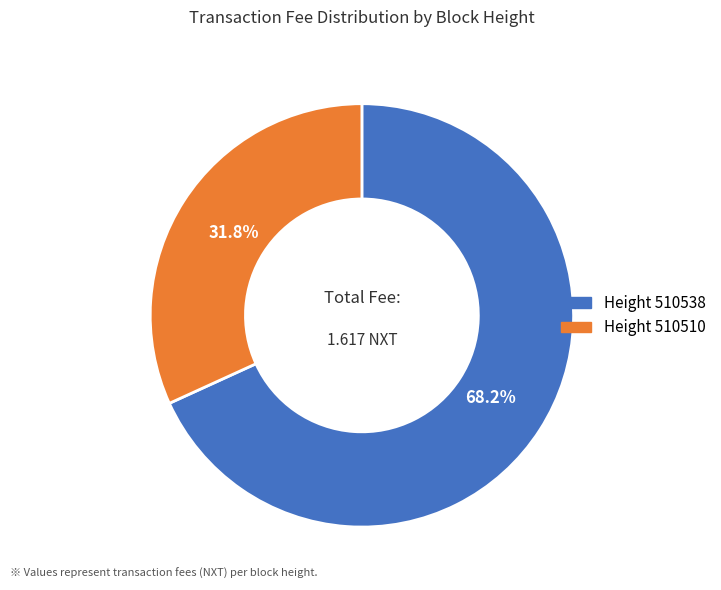

Which slice represents more than half of the pie?

Height 510538